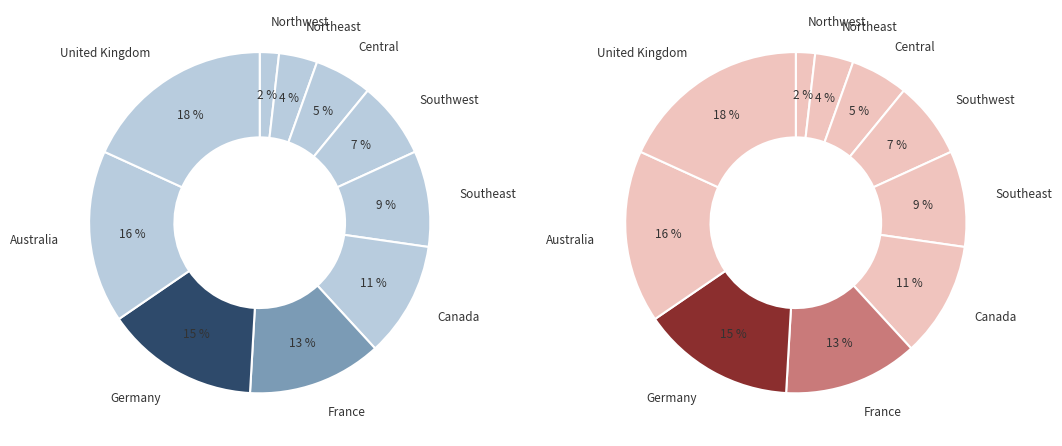

What is the largest slice in the pie chart?

United Kingdom